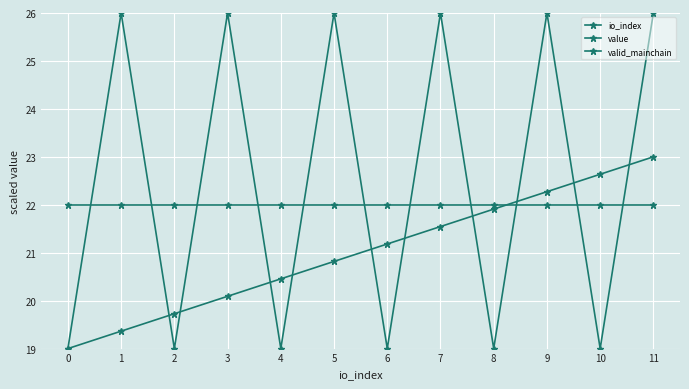

Which series has the largest total across all categories?

value